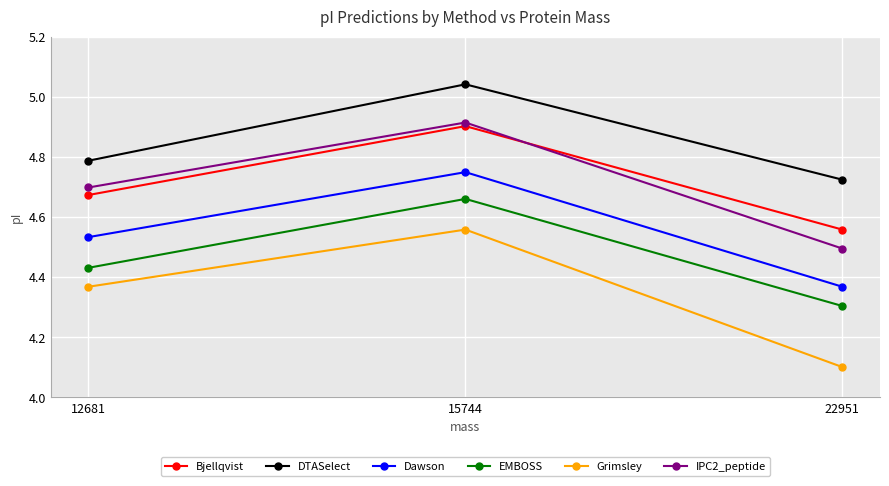

How many lines are shown in the chart?

6